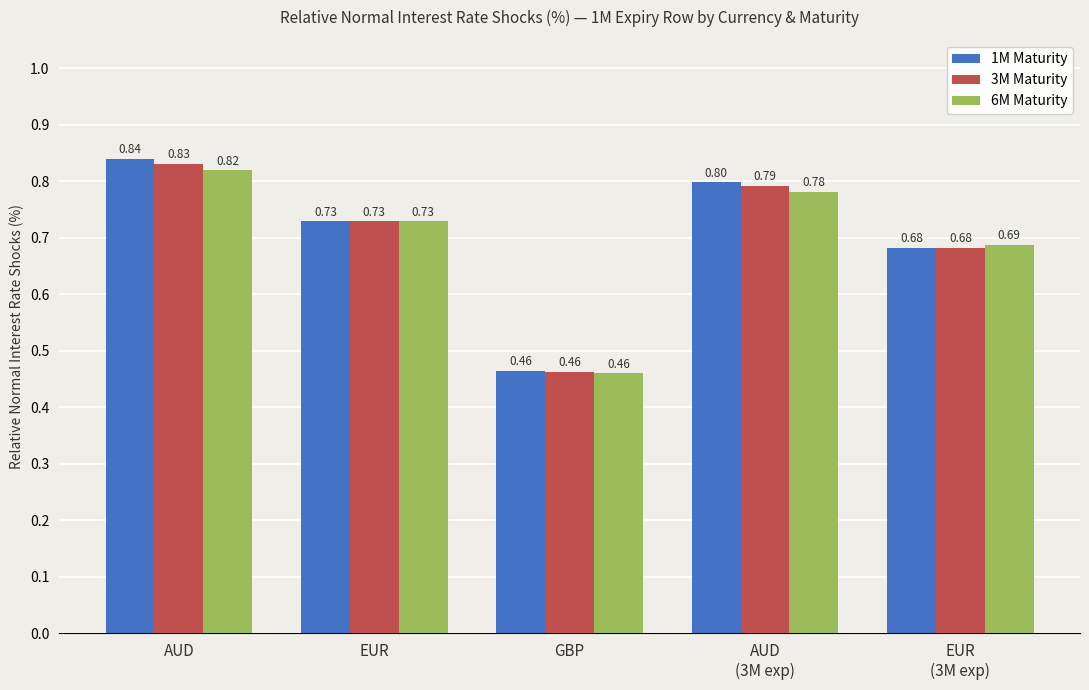

What is the sum of the 6M Maturity values at EUR and GBP?

1.2